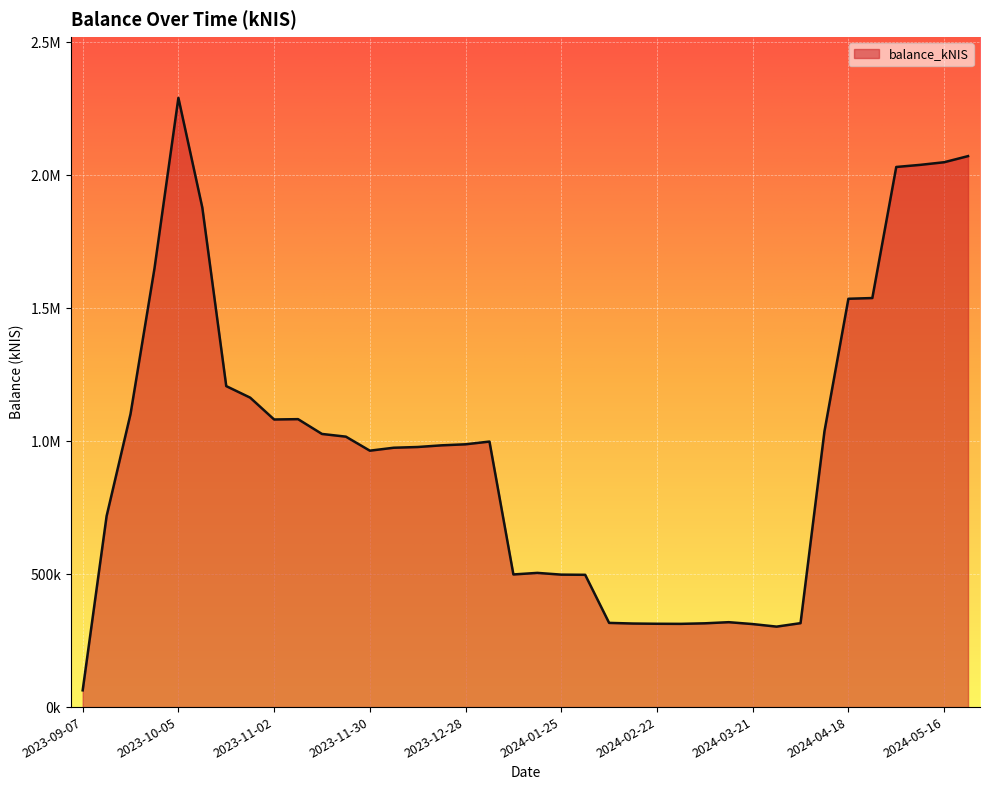

Does the chart display data point markers on the line(s)?

No